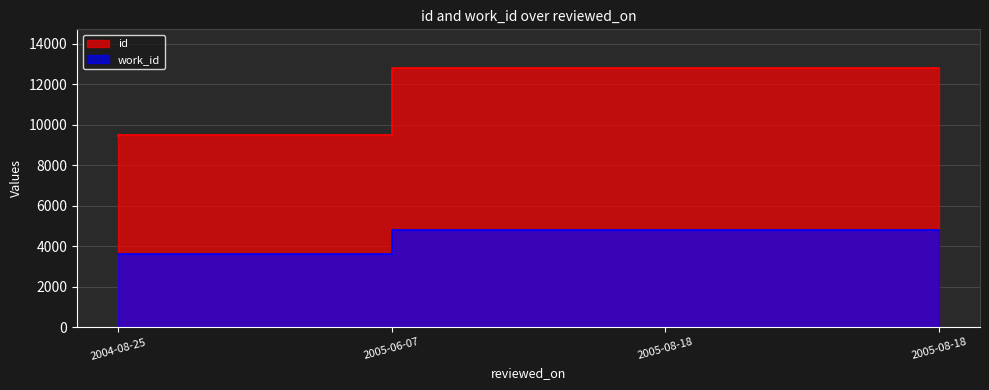

Does the chart have visible grid lines?

Yes